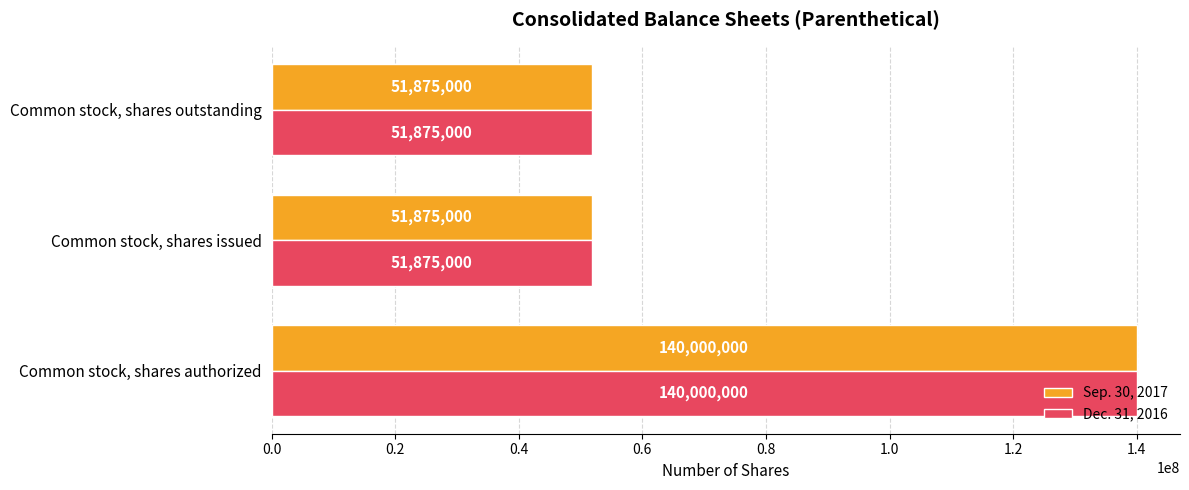

The Dec. 31, 2016 series shows 34772948 at Common stock, shares issued. True or false?

False